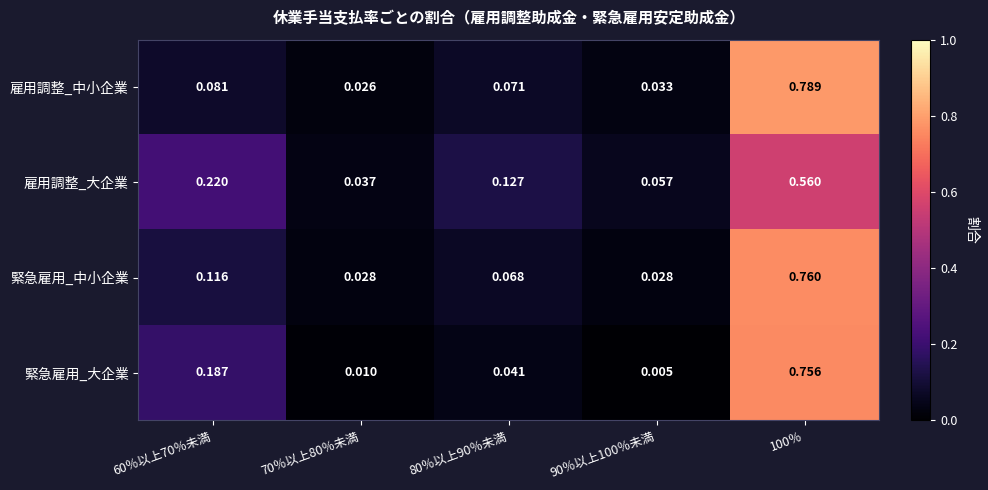

Rank the series at 90％以上100％未満 from lowest to highest value.

緊急雇用_大企業, 緊急雇用_中小企業, 雇用調整_中小企業, 雇用調整_大企業